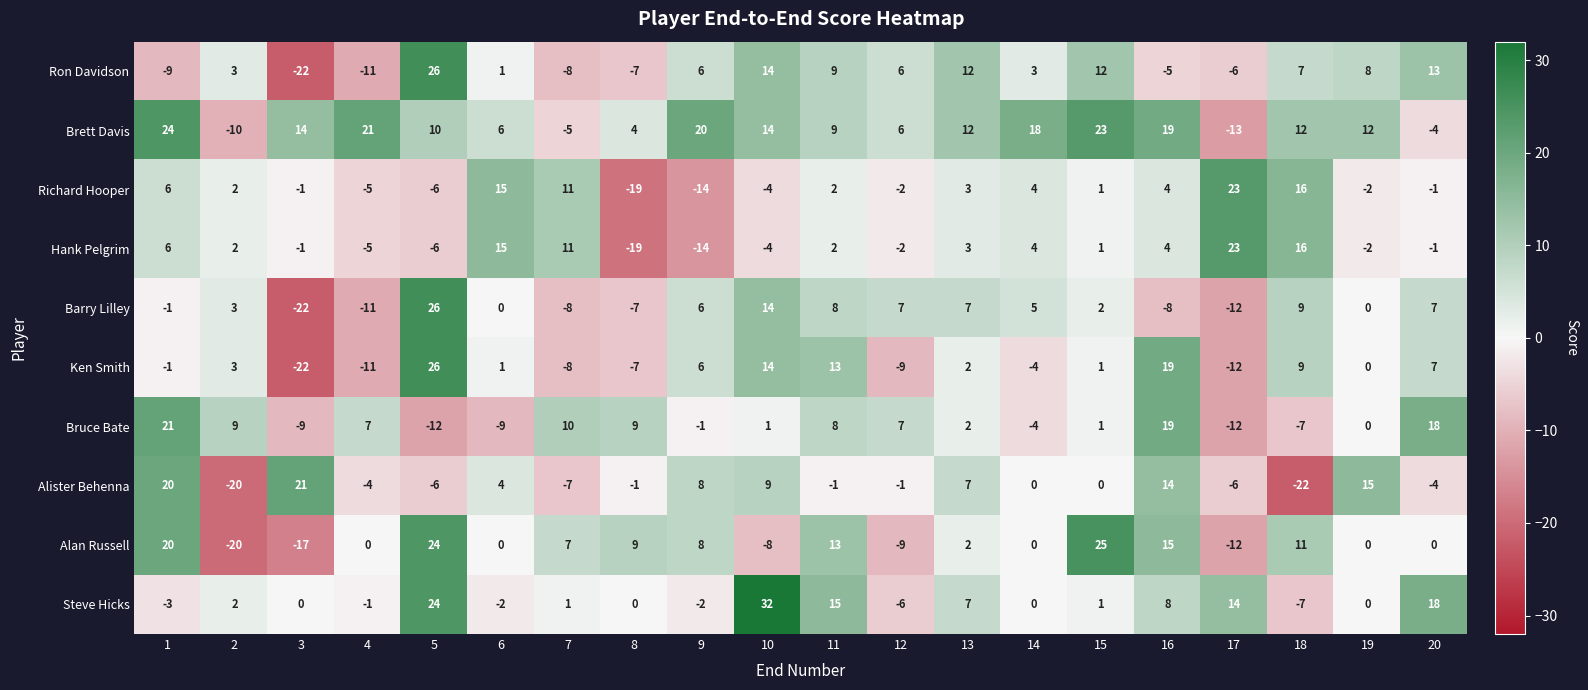

What is the difference between the highest and lowest values at 3?

43